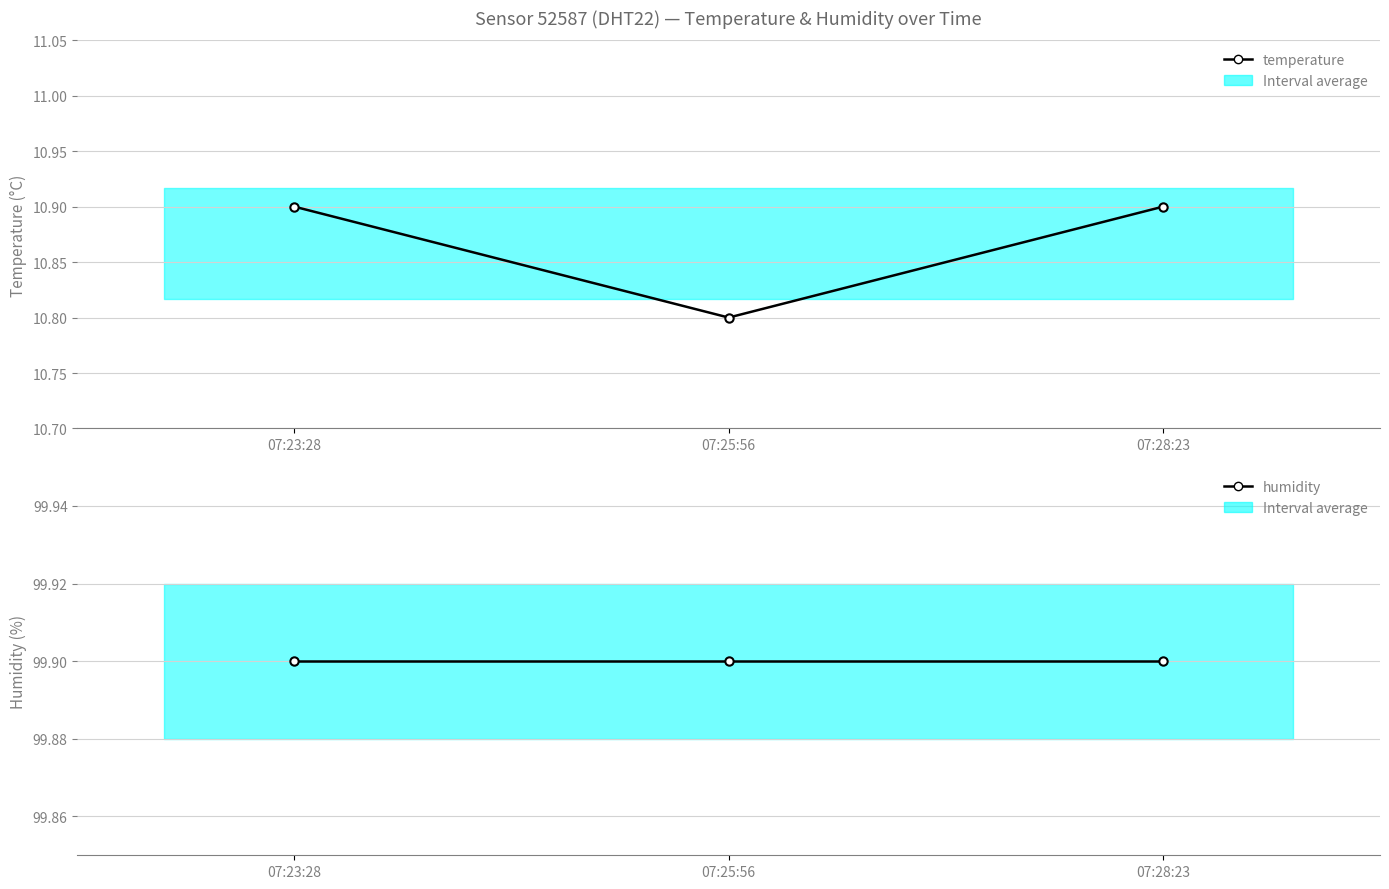

The value of temperature at 07:28:23 is 10.9. True or false?

True